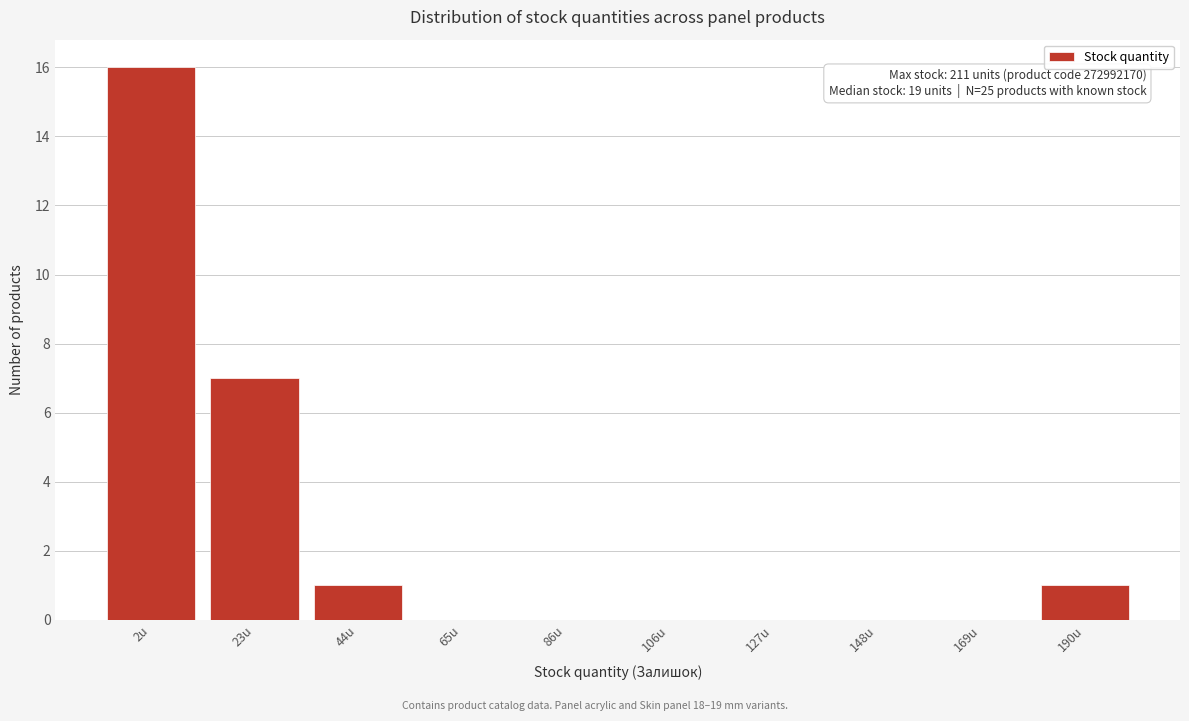

Reading right to left, what are all the values shown in this chart?

190u=1	169u=0	148u=0	127u=0	106u=0	86u=0	65u=0	44u=1	23u=7	2u=16